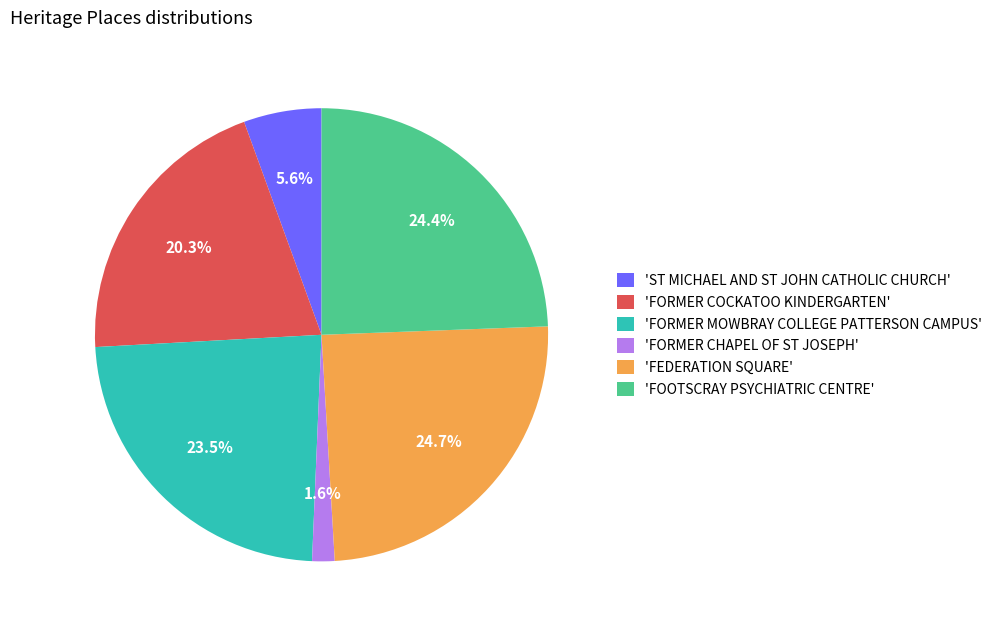

Is there any slice that represents more than half of the pie?

No